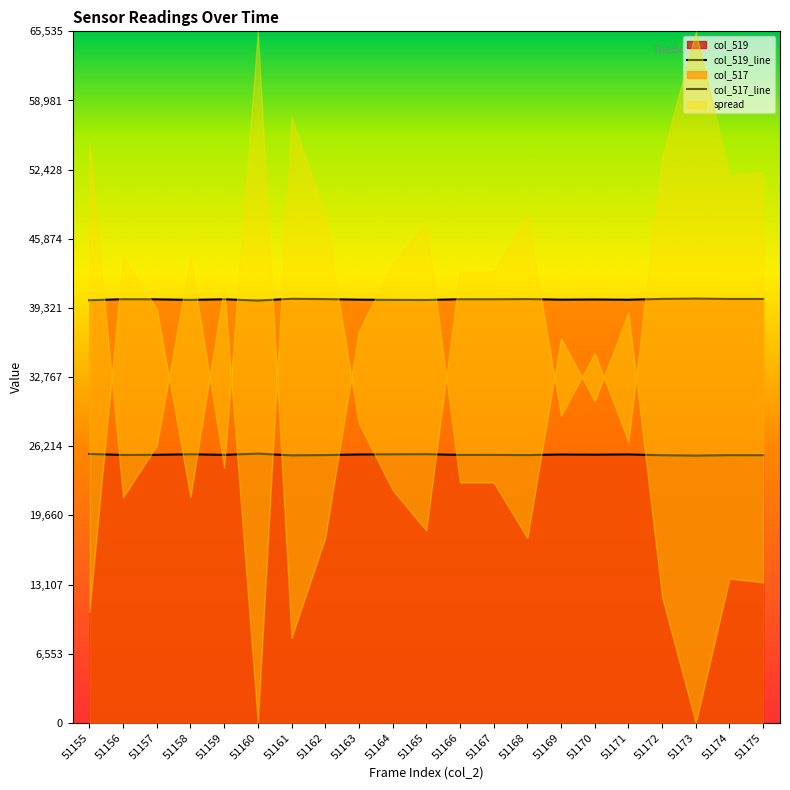

True or false: col_517 and col_519 intersect in this chart.

False